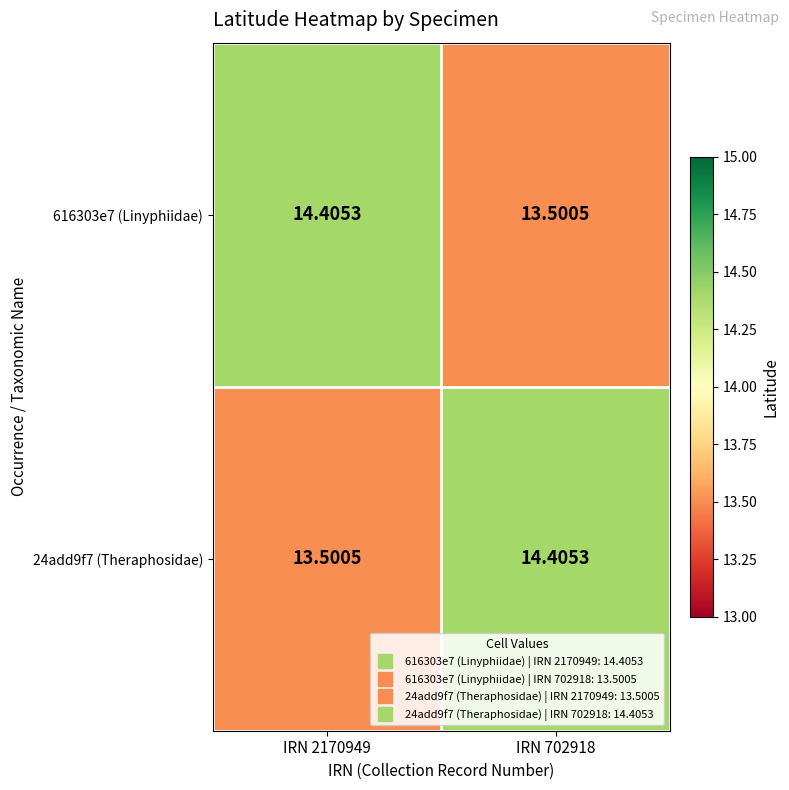

Is the value of 616303e7 (Linyphiidae) at IRN 2170949 greater than the value of 24add9f7 (Theraphosidae) at IRN 2170949?

Yes